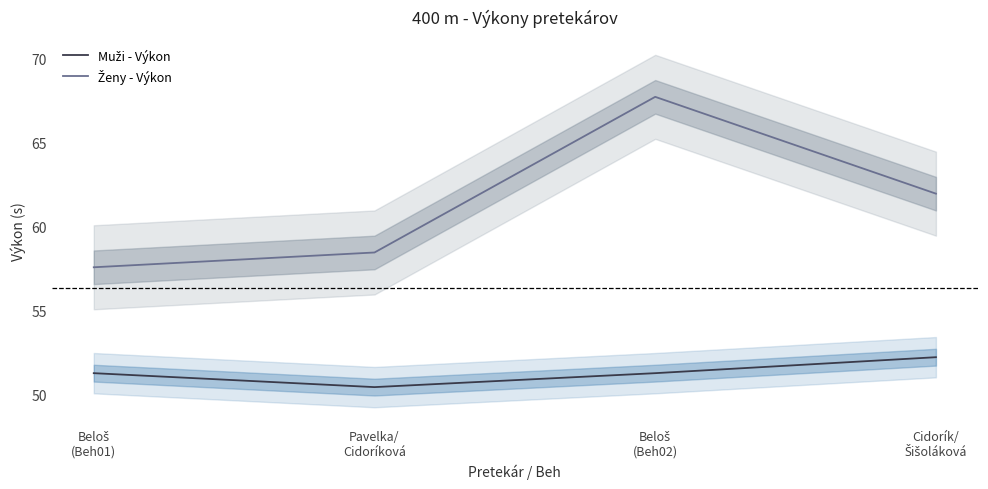

Between Pavelka/
Cidoríková and Beloš
(Beh02), which series saw the biggest shift?

Ženy - Výkon